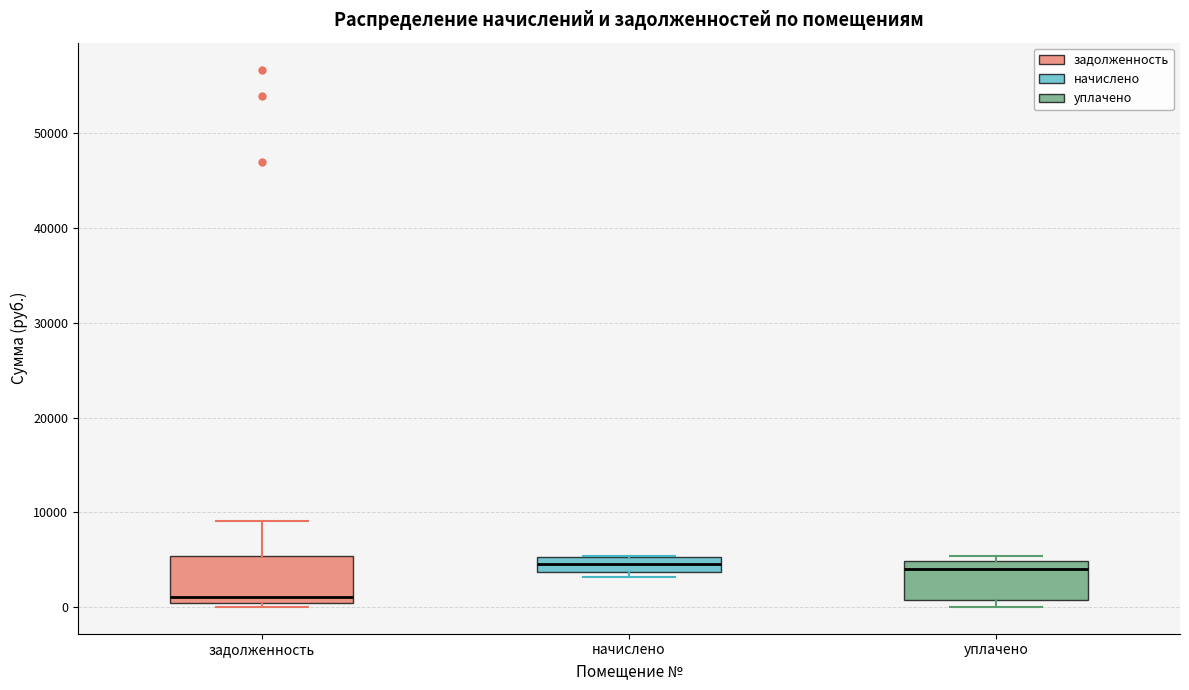

Reading left to right, transcribe this box plot: for each box, give where its median line is, the range the box spans, and where its two whiskers end, as read against the y-axis. The values are not printed on the chart, so give them approximately, as read against the axis.

задолженность: median 1000, box 0 to 5000, whiskers 0 (just below the box's lower edge) to 9000
начислено: median 5000 (inside the box), box 4000 to 5000, whiskers 3000 to 5000
уплачено: median 4000, box 1000 to 5000, whiskers 0 to 5000 (just above the box's upper edge)